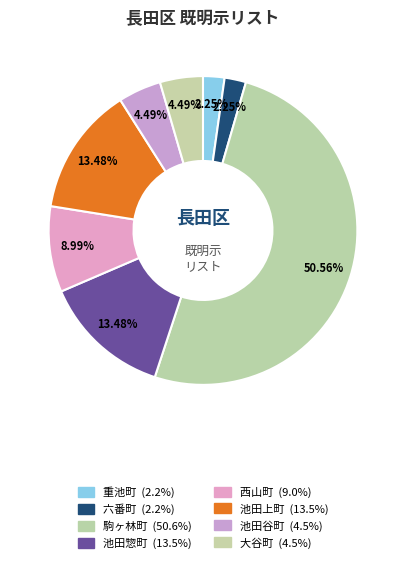

How many slices are in this pie chart?

8